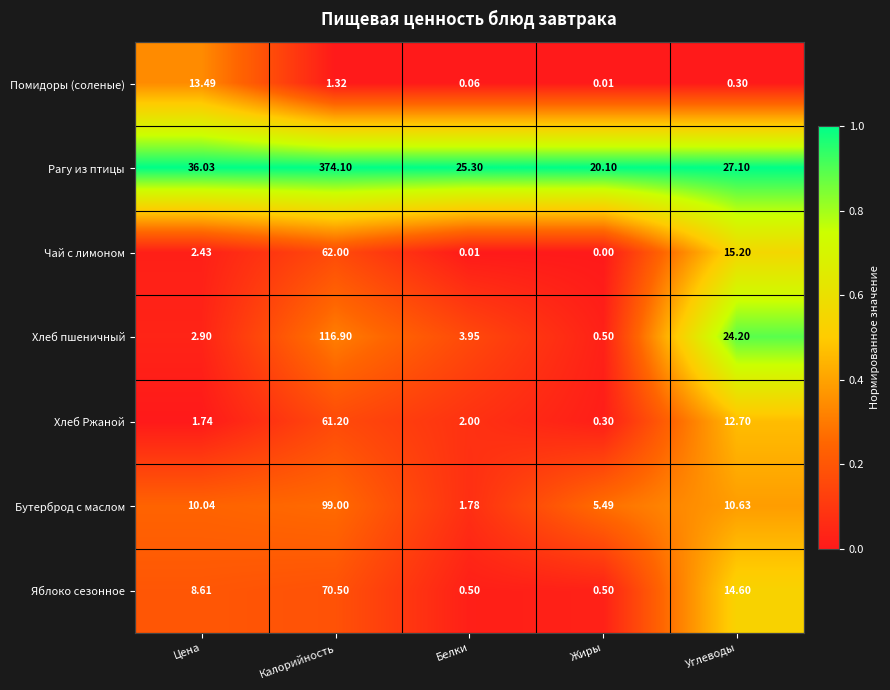

Between Цена and Жиры, which series saw the biggest shift?

Рагу из птицы